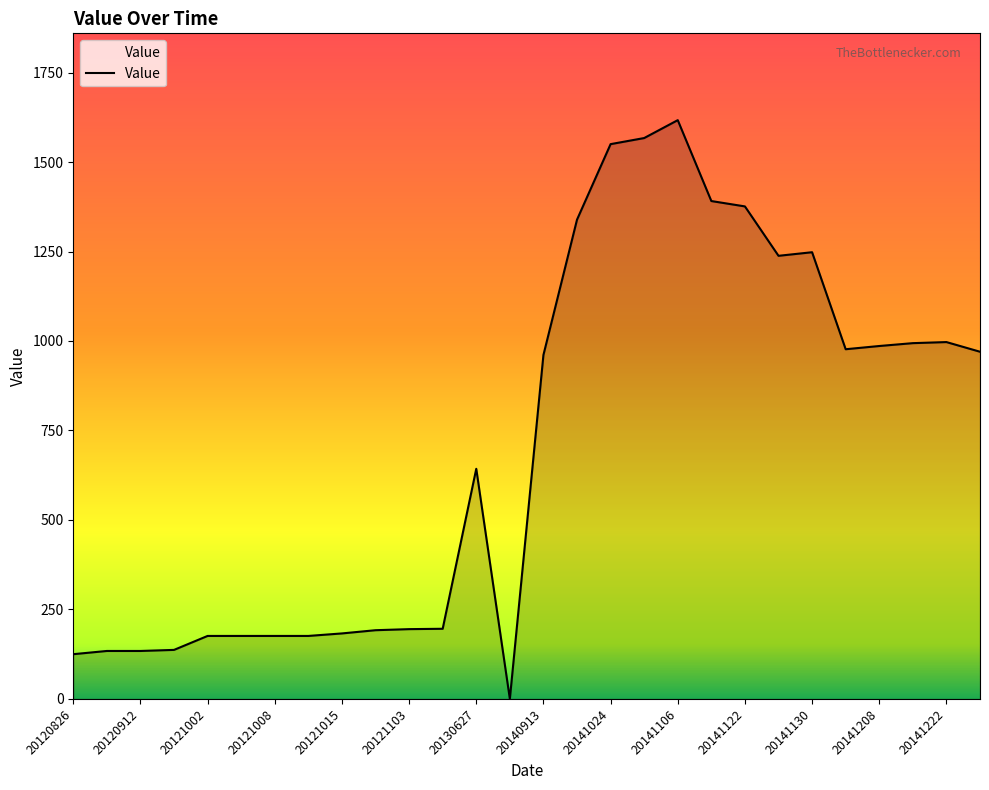

What is the maximum value shown in the chart?

1617